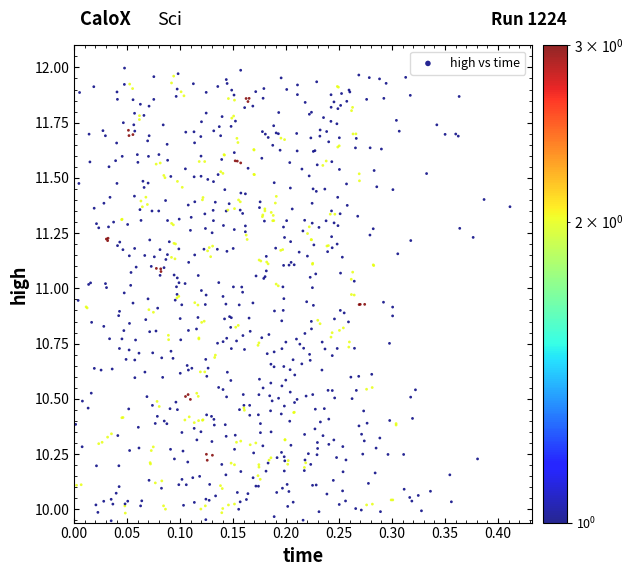

What is the range of Y values (max minus min)?

2.0